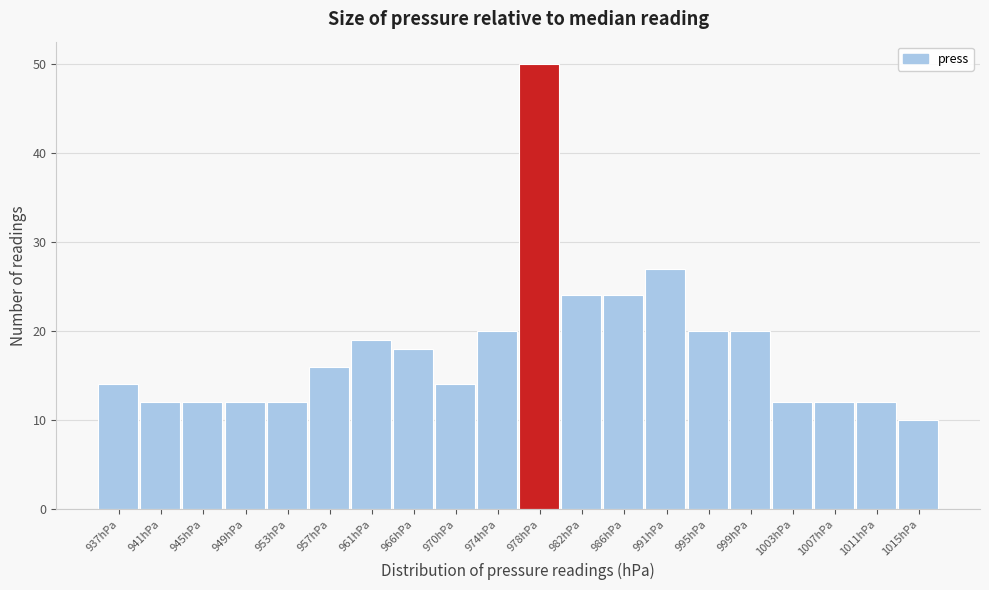

Reading left to right, list all the values displayed in this chart.

937hPa=14	941hPa=12	945hPa=12	949hPa=12	953hPa=12	957hPa=16	961hPa=19	966hPa=18	970hPa=14	974hPa=20	978hPa=50	982hPa=24	986hPa=24	991hPa=27	995hPa=20	999hPa=20	1003hPa=12	1007hPa=12	1011hPa=12	1015hPa=10